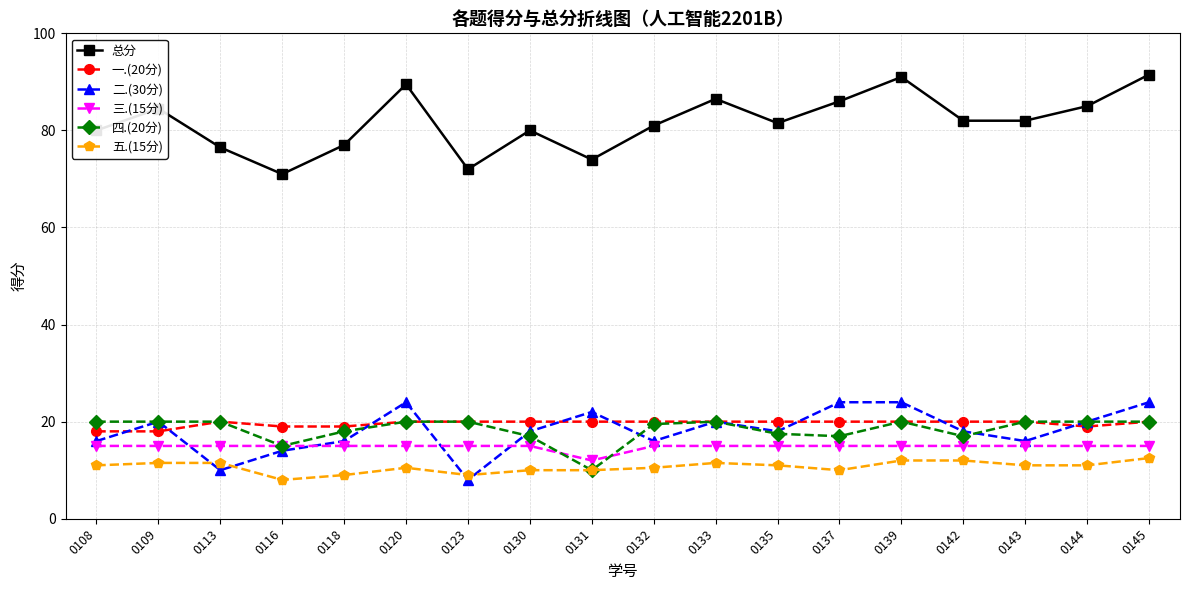

What is the difference between the second highest and minimum values in the 一.(20分) series?

2.0